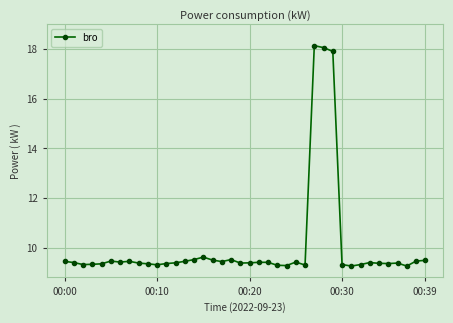

True or false: the data has more than 0 interior local peaks.

True